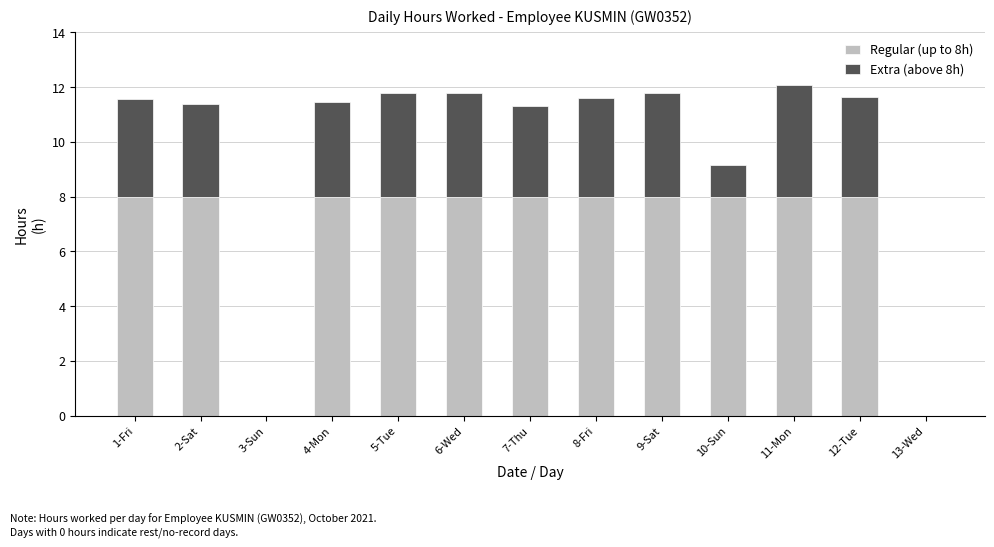

What is the total value across all series at 8-Fri?

11.6